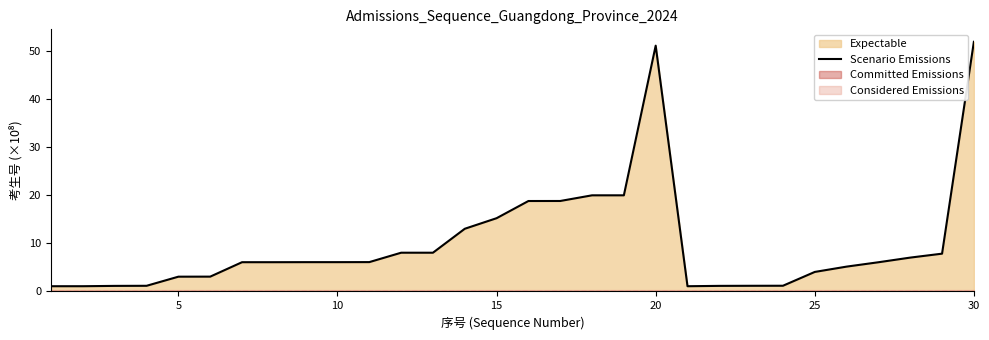

What is the maximum value for Scenario Emissions?

52.0